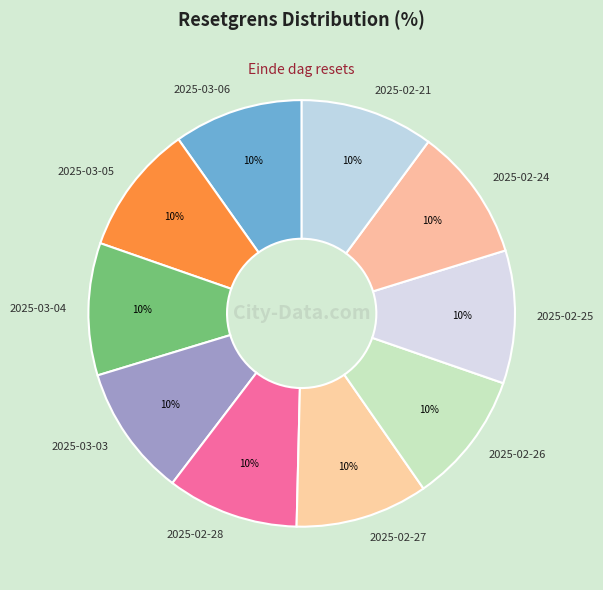

To the nearest percent, what is the average slice percentage?

10%